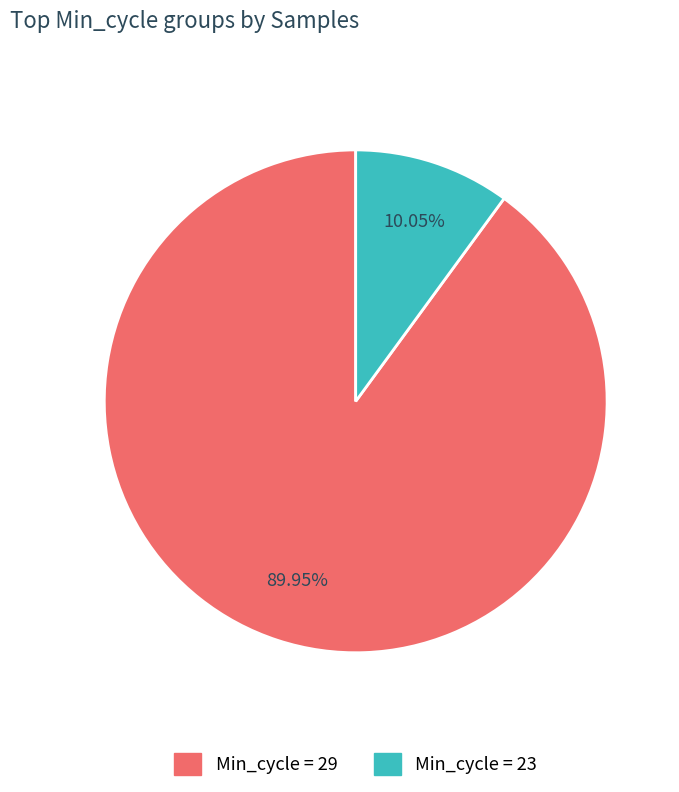

Does any single category account for the majority?

Yes